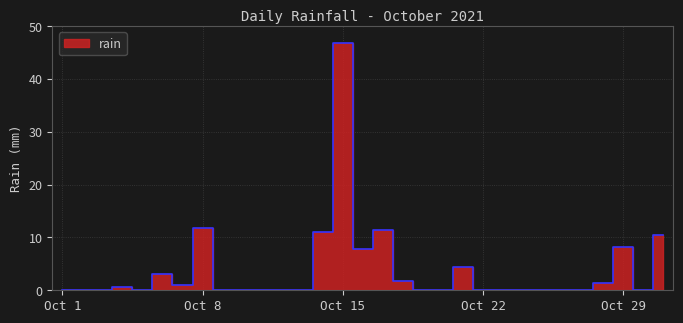

Where is the first local minimum?

2021-10-05